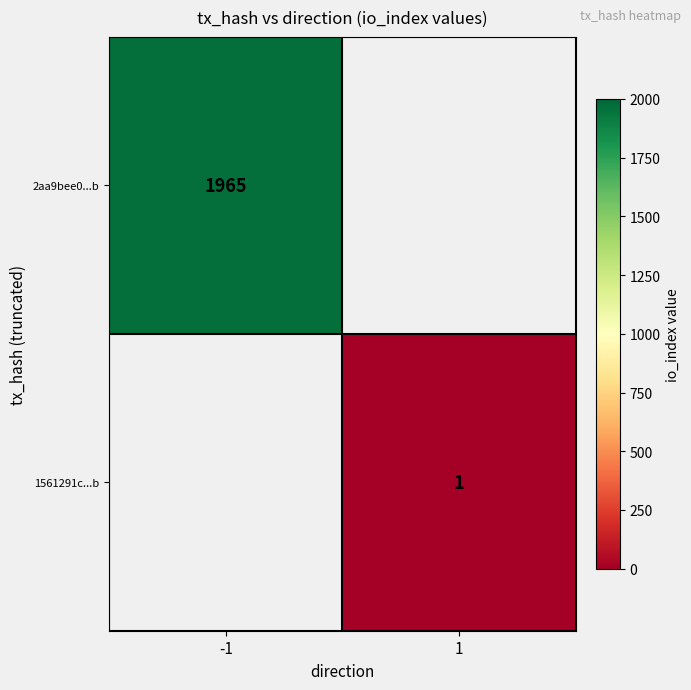

Is the value of 2aa9bee0...b at -1 greater than the value of 1561291c...b at 1?

Yes